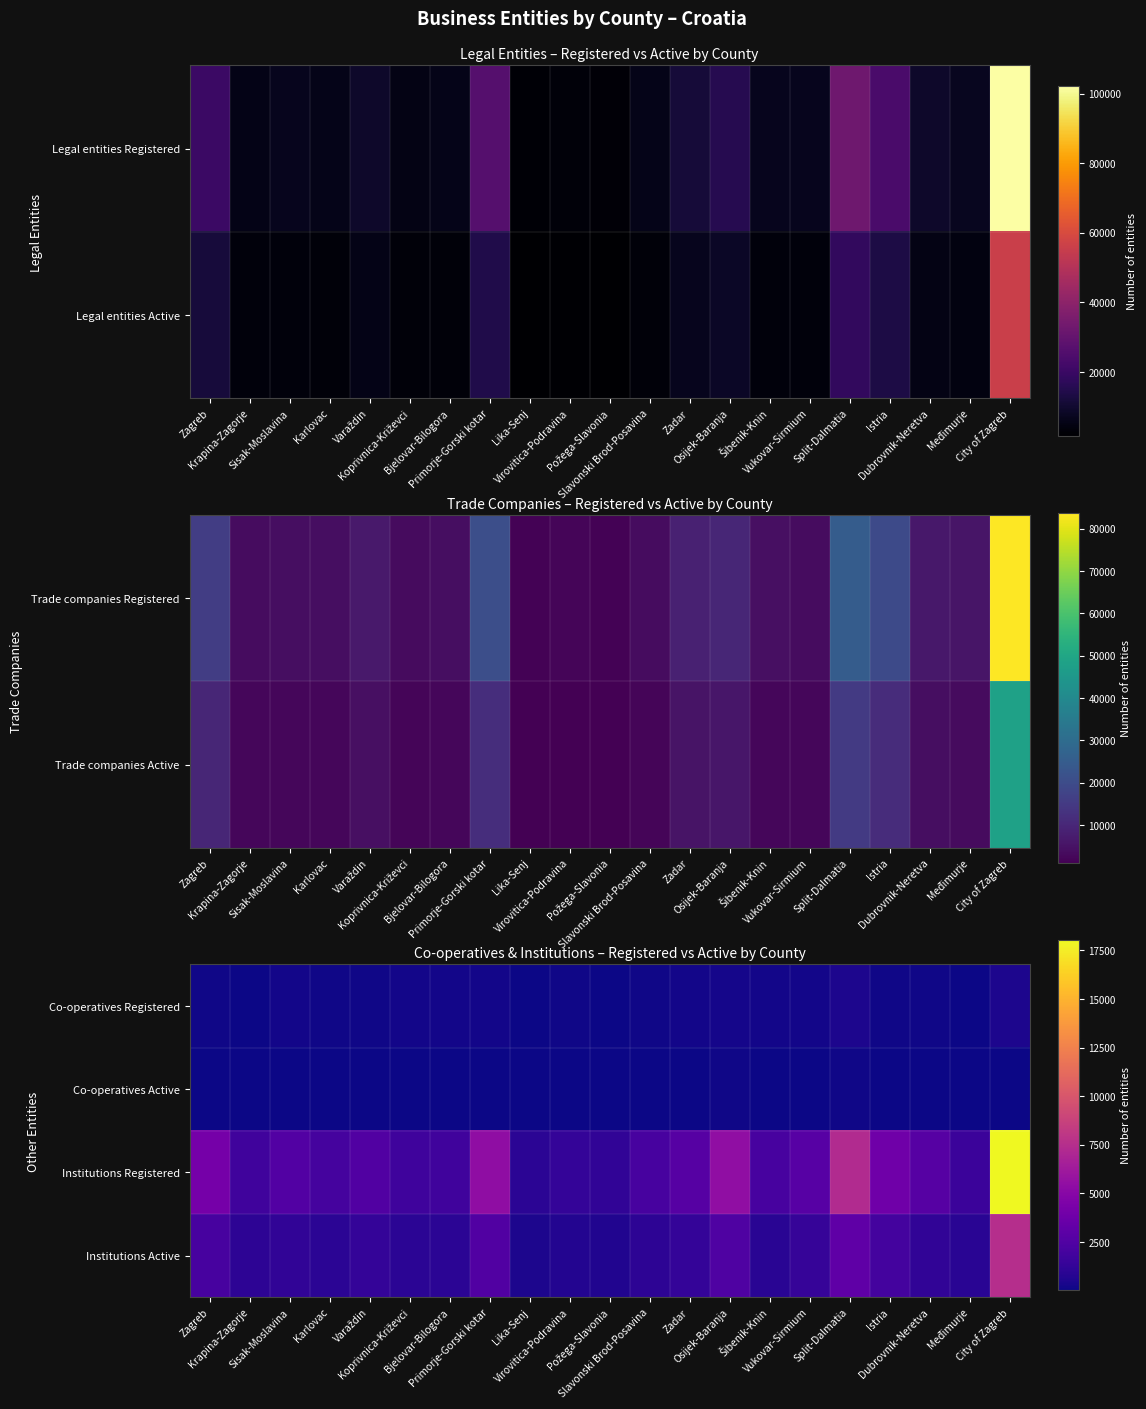

True or false: Co-operatives Active has a value of 28 at Istria.

False